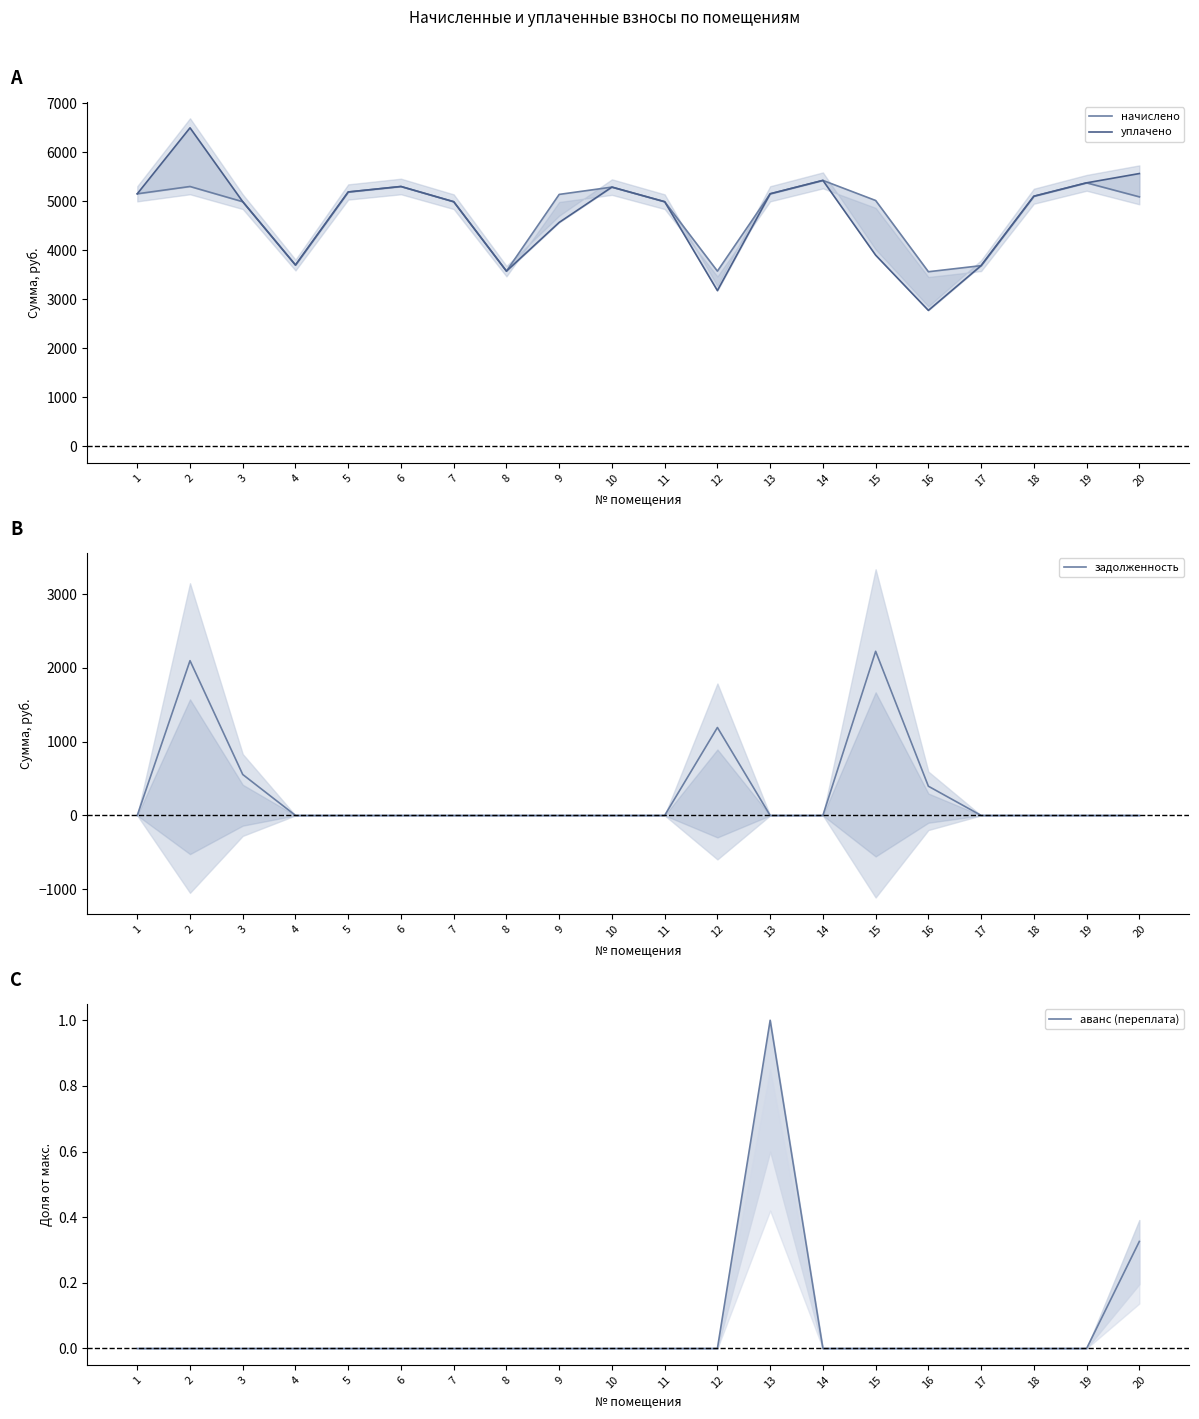

Is it true that начислено equals 5377.9 at 19?

True